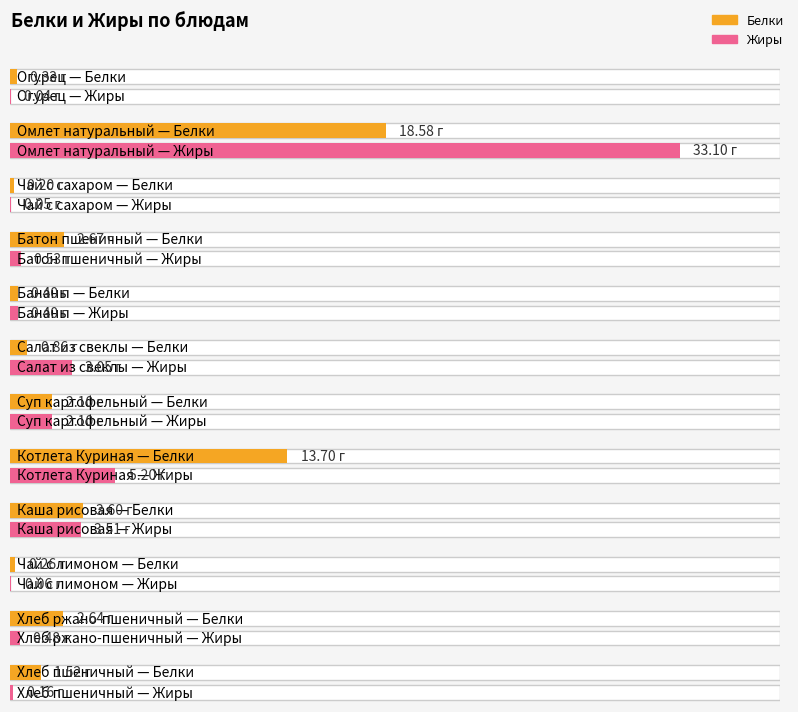

The value of Жиры at Огурец is 0.0. True or false?

False